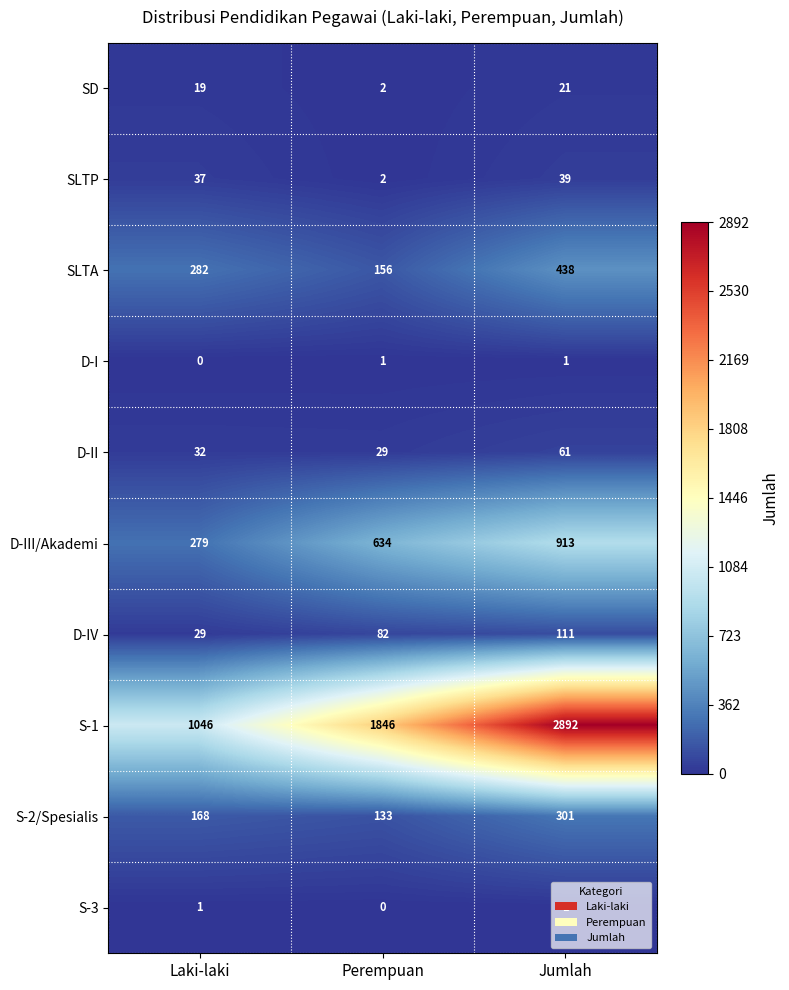

Which series has the largest total across all categories?

S-1